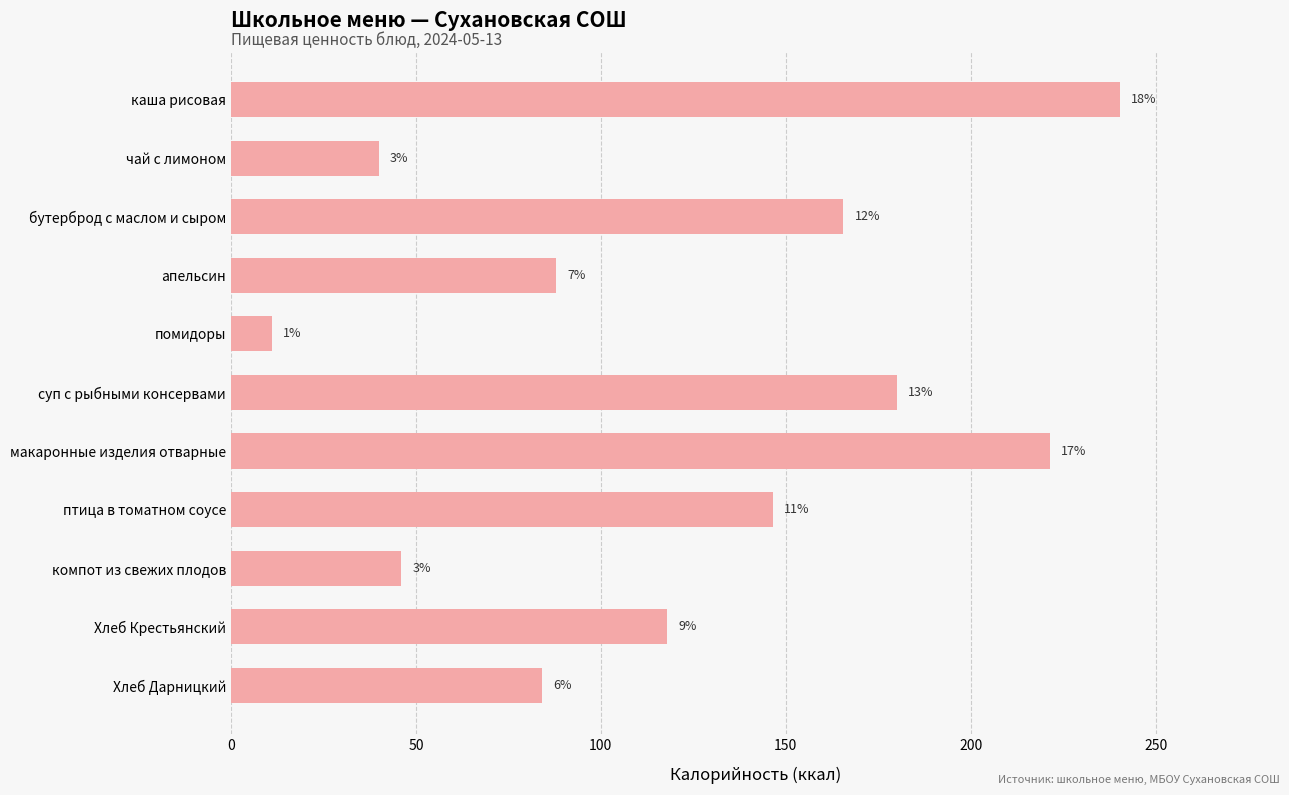

Does the chart contain any negative values?

No